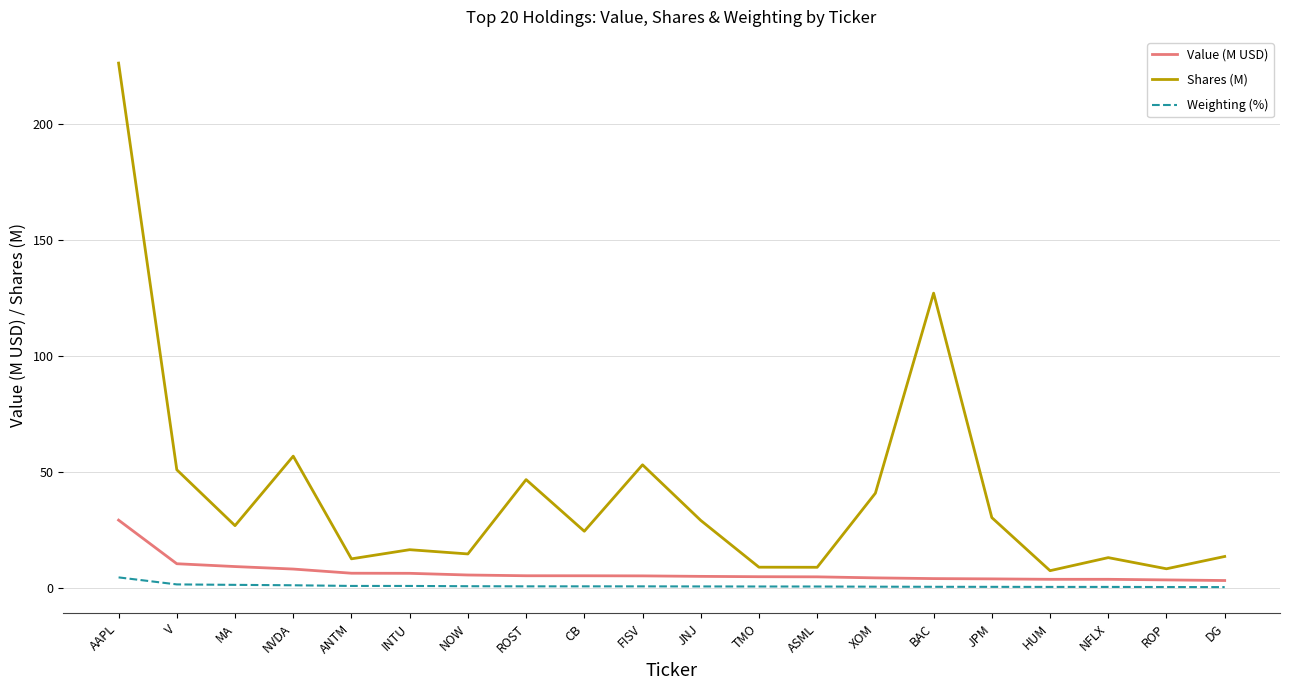

Is it true that Weighting (%) equals 0.9 at FISV?

True